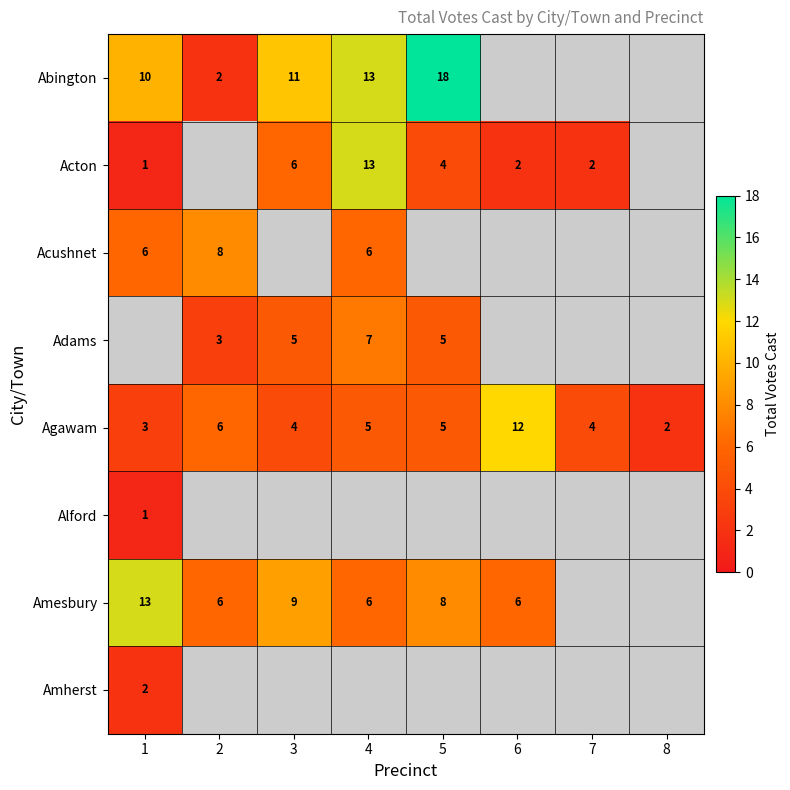

The value of Acton at 7 is 4. True or false?

False